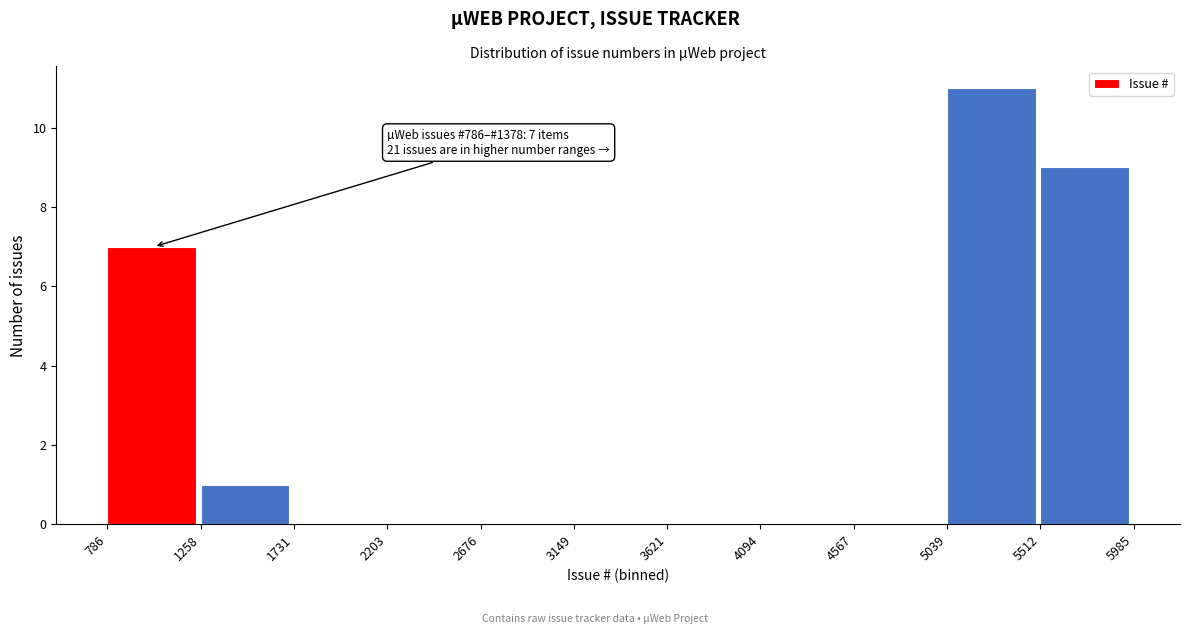

Which range on the x-axis has the tallest bar?

5039 to 5512